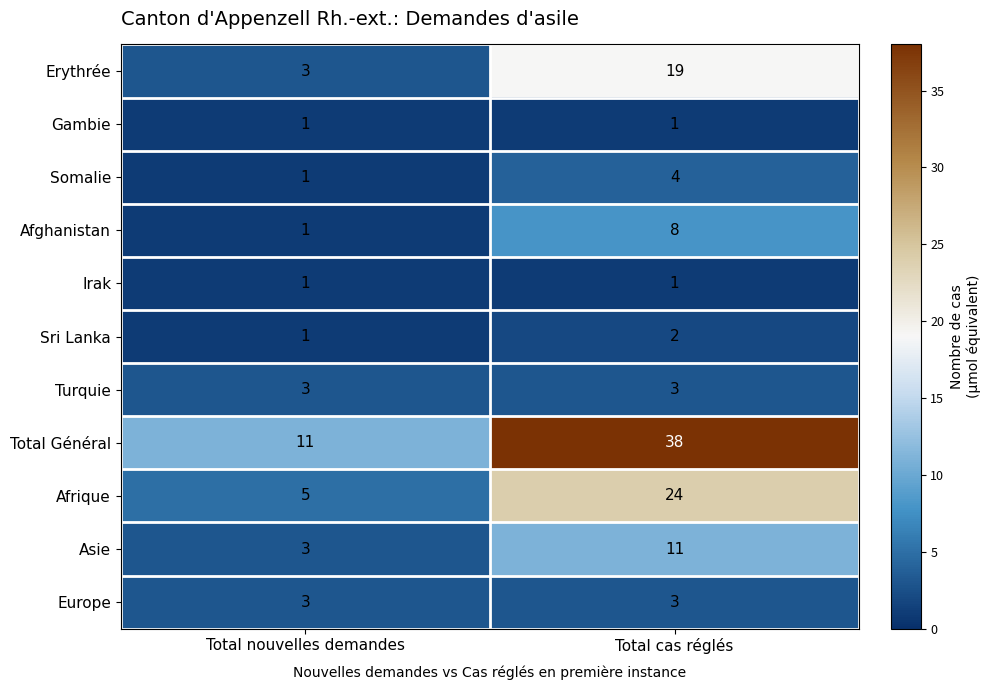

Which series changed the most between Total nouvelles demandes and Total cas réglés?

Total Général